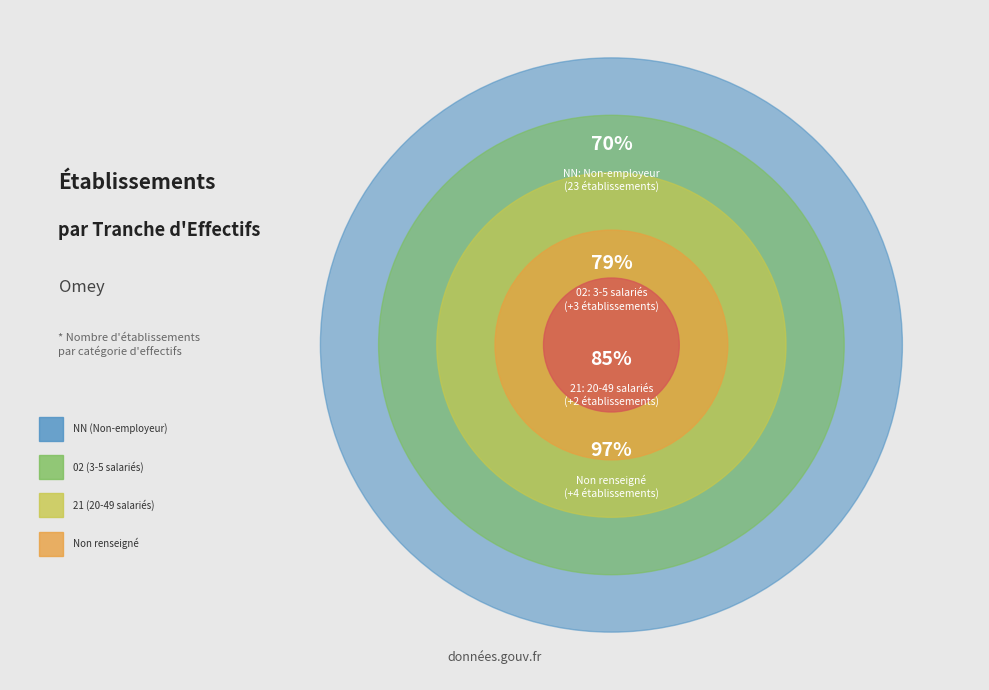

What percentage is NOT represented by 02?

91.4%